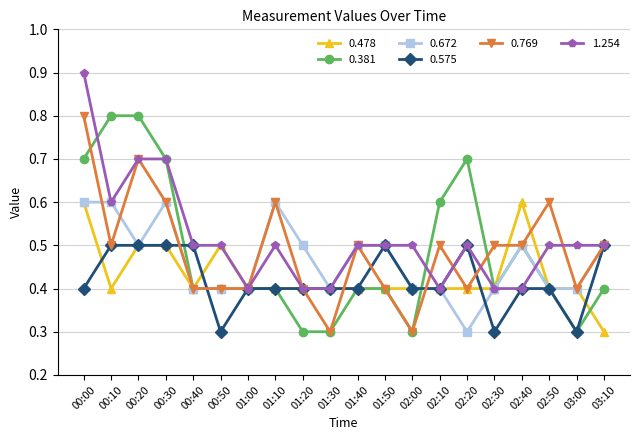

What value does the 1.254 series have at 00:10?

0.6